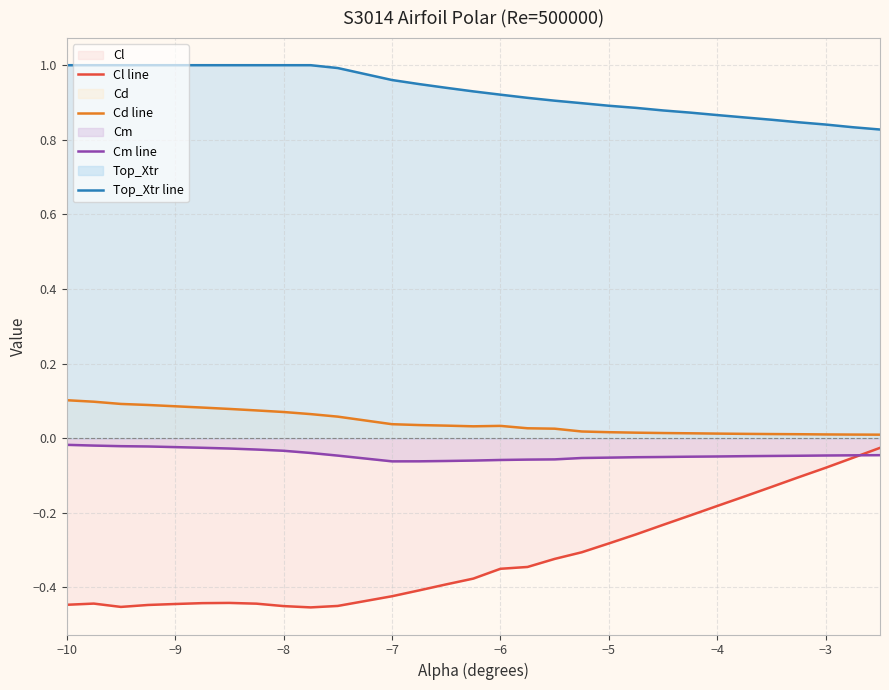

Is it true that Top_Xtr line equals 1.4 at −4?

False